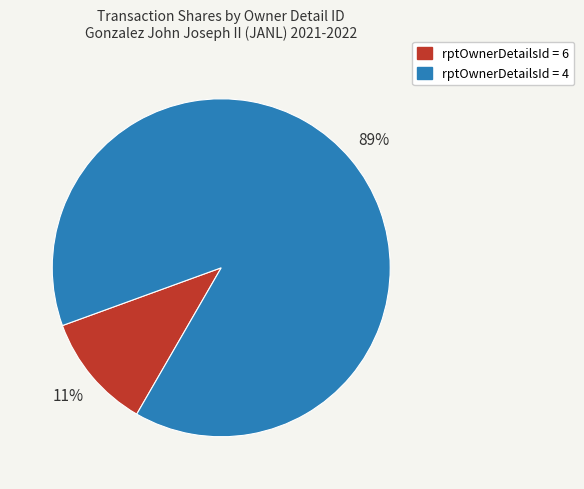

Is there any slice that represents more than half of the pie?

Yes